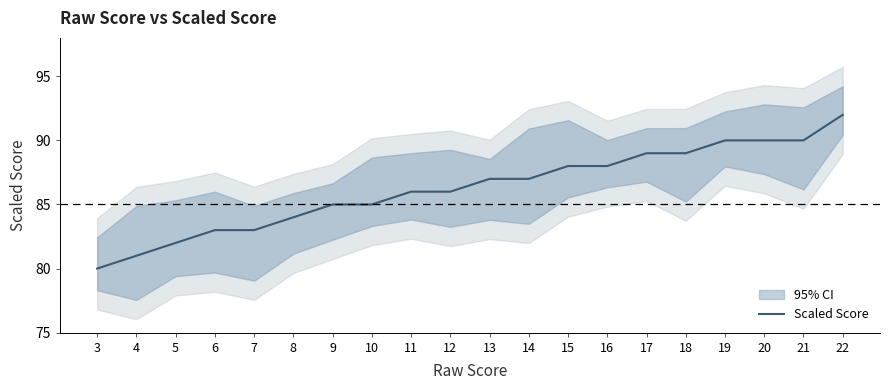

Rank the categories by value from highest to lowest.

22, 19, 20, 21, 17, 18, 15, 16, 13, 14, 11, 12, 9, 10, 8, 6, 7, 5, 4, 3